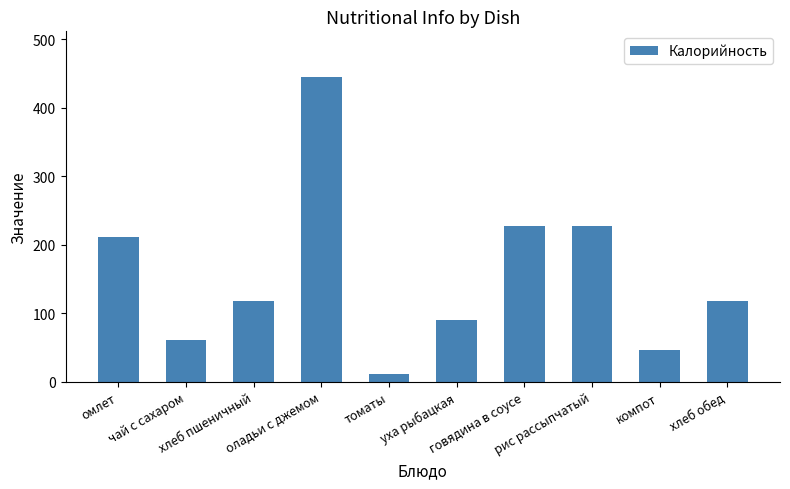

The chart shows a value of 61.9 at компот. True or false?

False